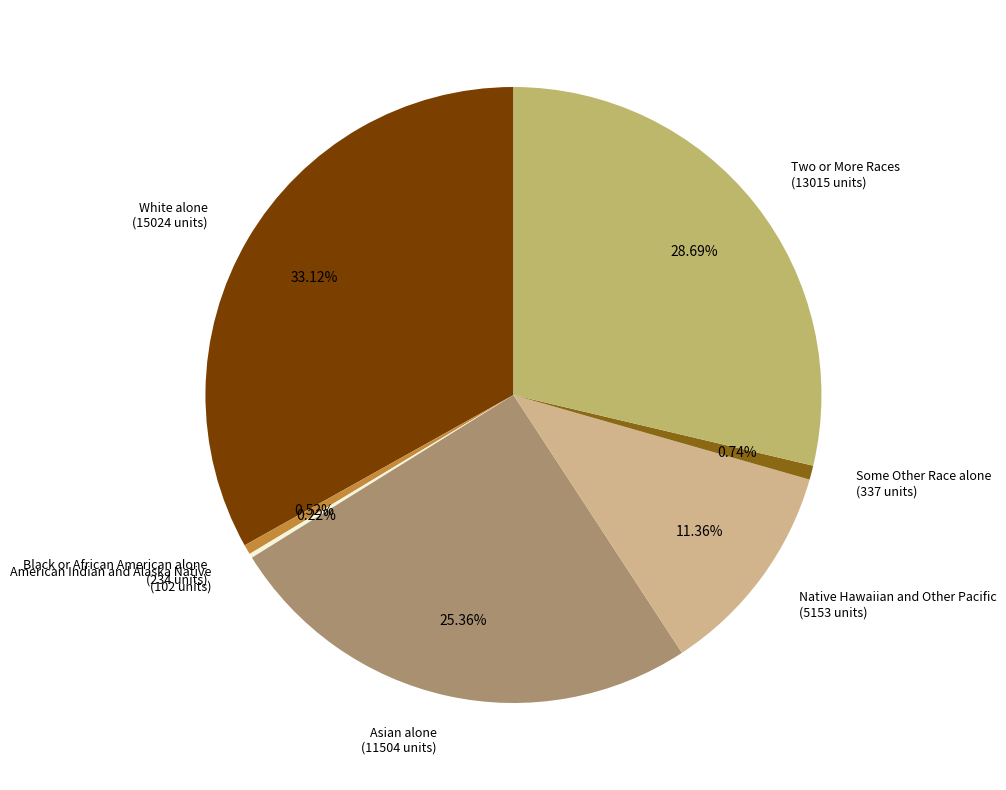

Combined, do Black or African American alone (234 units) and Two or More Races (13015 units) account for over 50%?

No